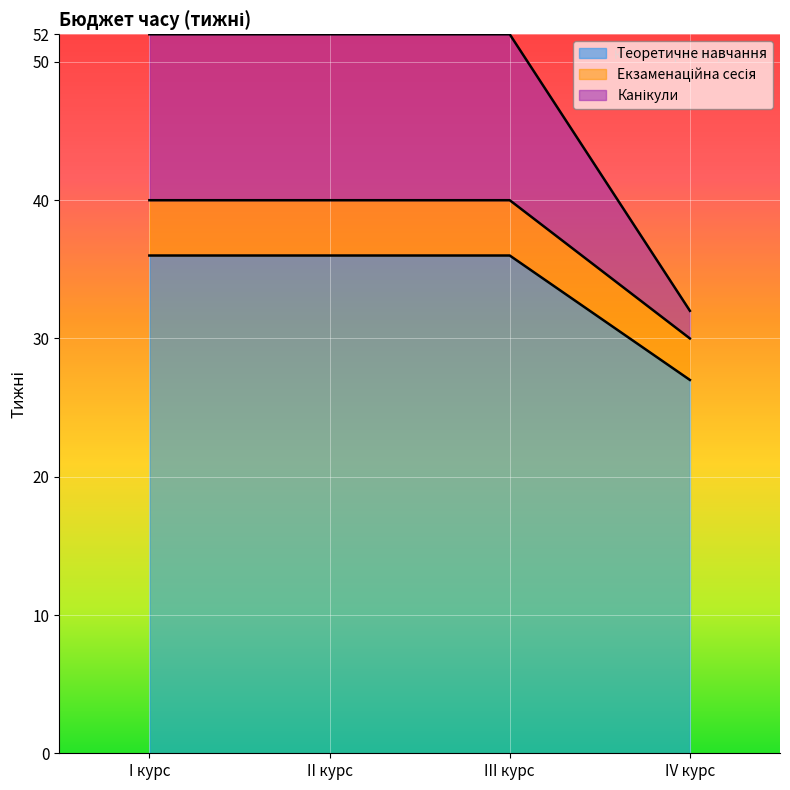

True or false: Екзаменаційна сесія has more than 2 points higher than both neighbors.

False